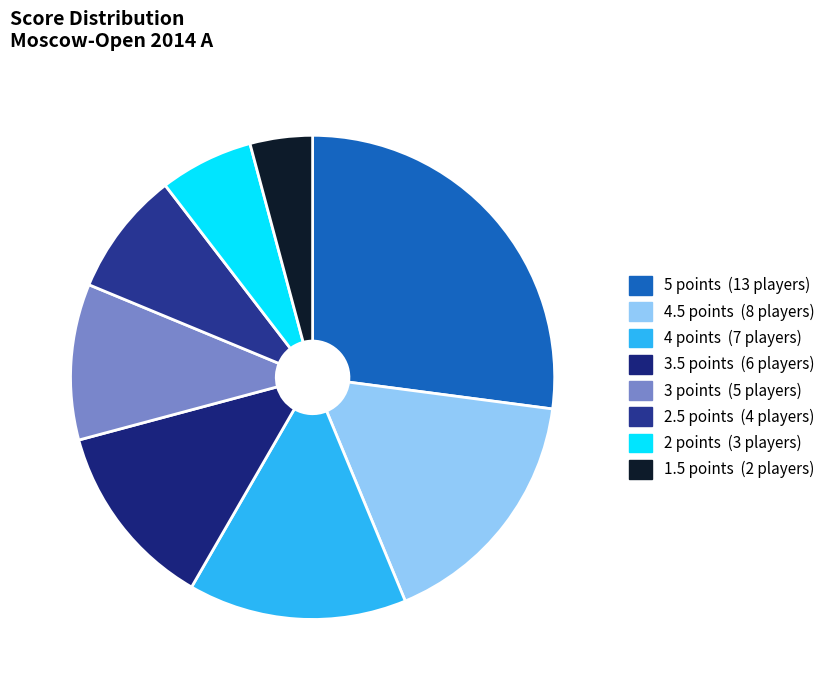

Count the number of slices in the pie.

8